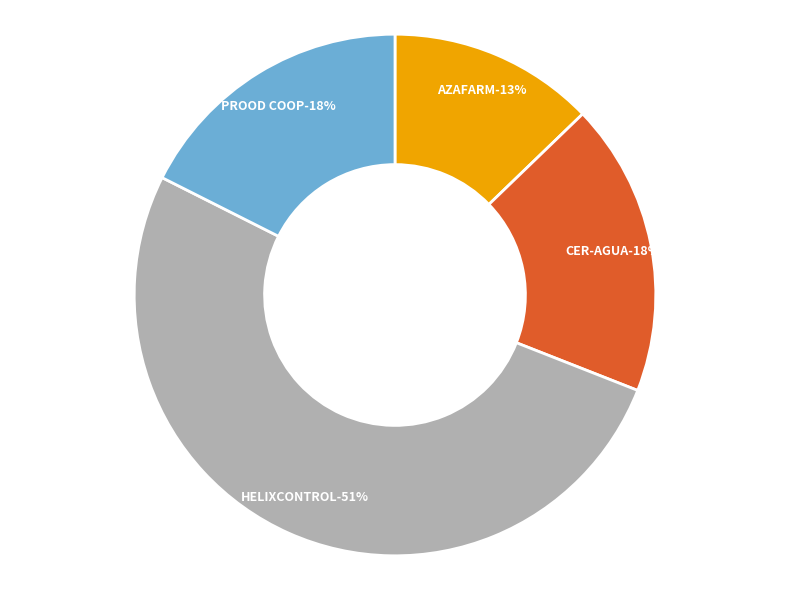

To the nearest percent, what is the difference between the CER-AGUA and AZAFARM slice percentages?

5%